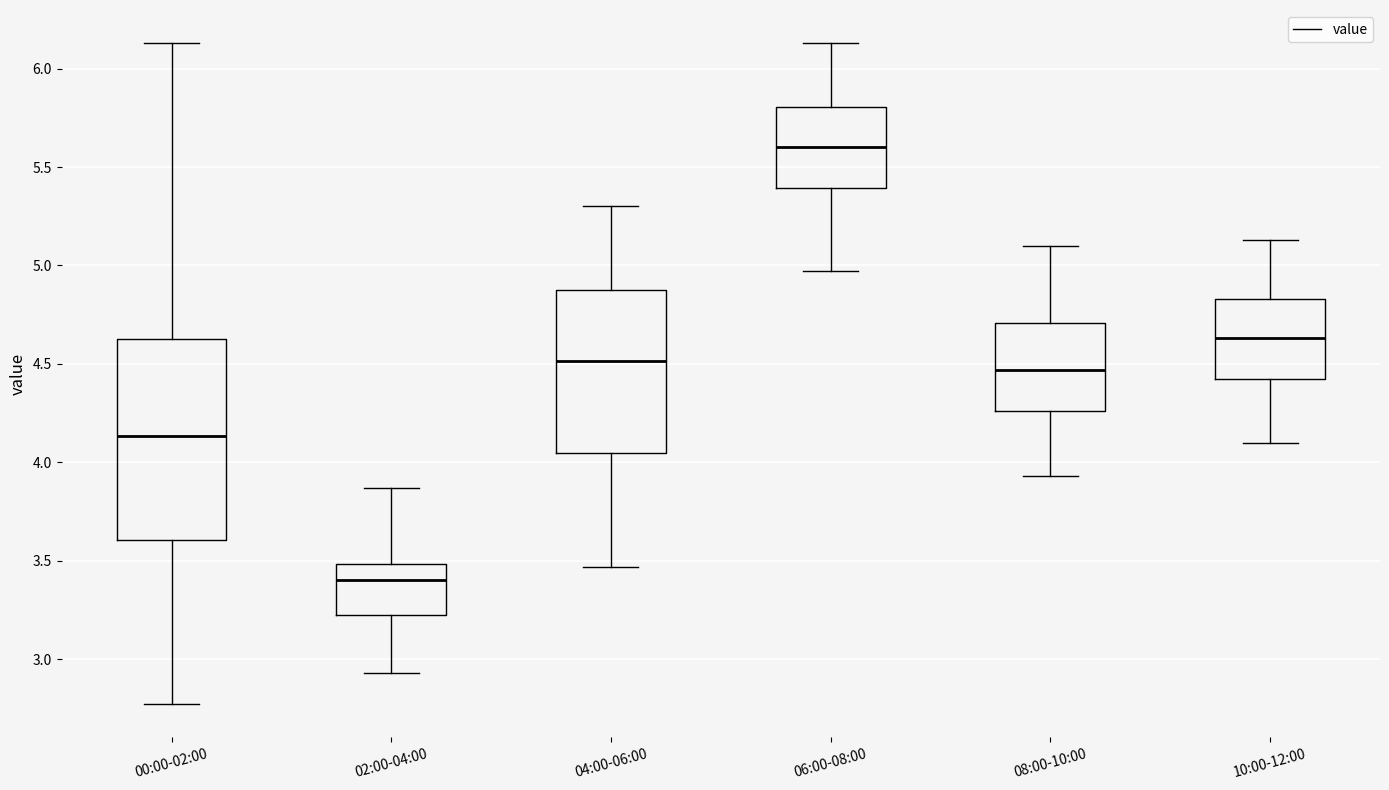

Where does the lower whisker of the box for 06:00-08:00 end on the y-axis? The values are not printed on the chart, so give them approximately, as read against the axis.

4.95